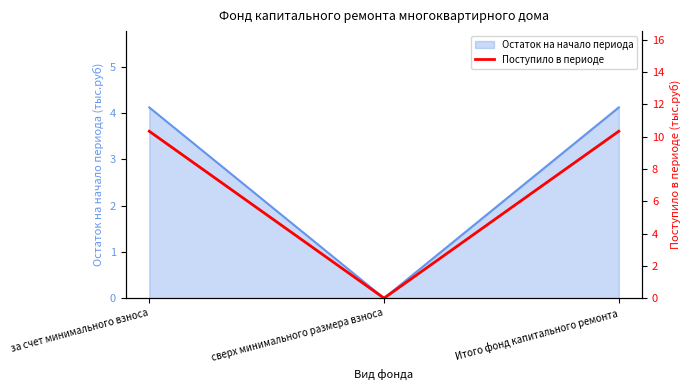

How many data points does each series have?

3